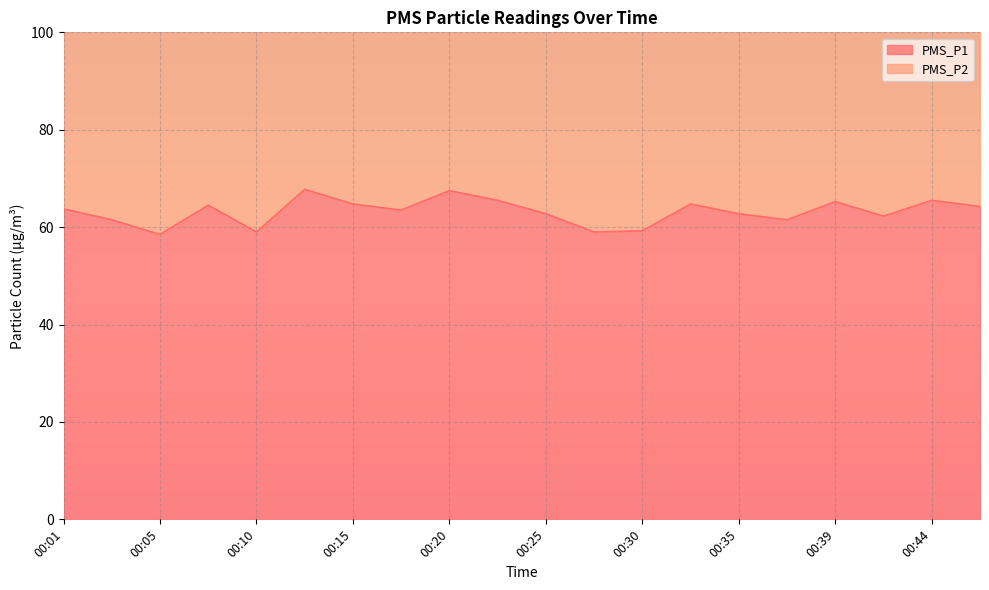

What is the value of the 9th point from the left?

67.5